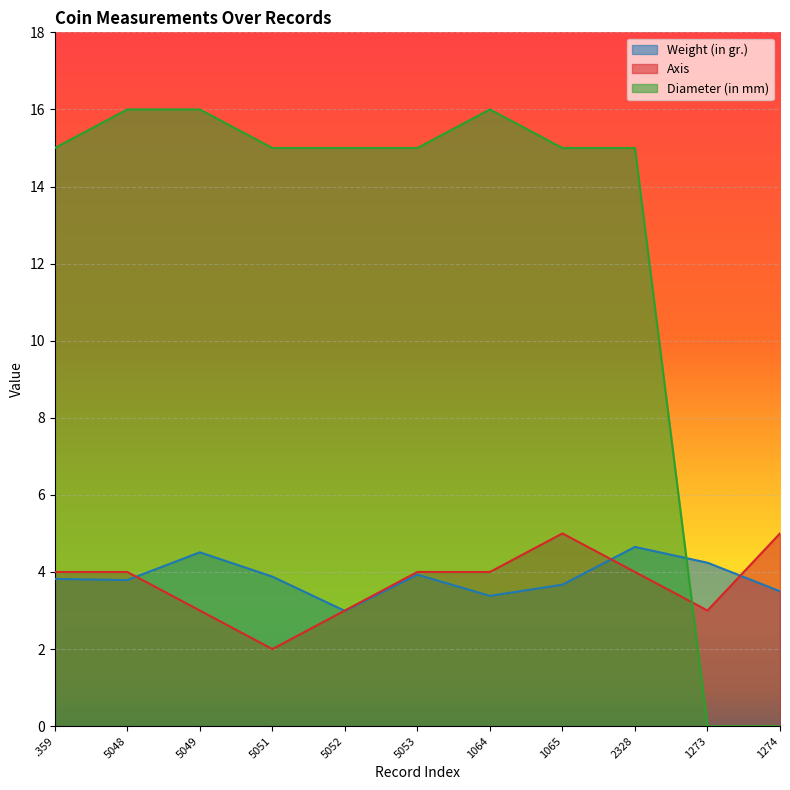

What is the maximum value shown in the chart?

16.0